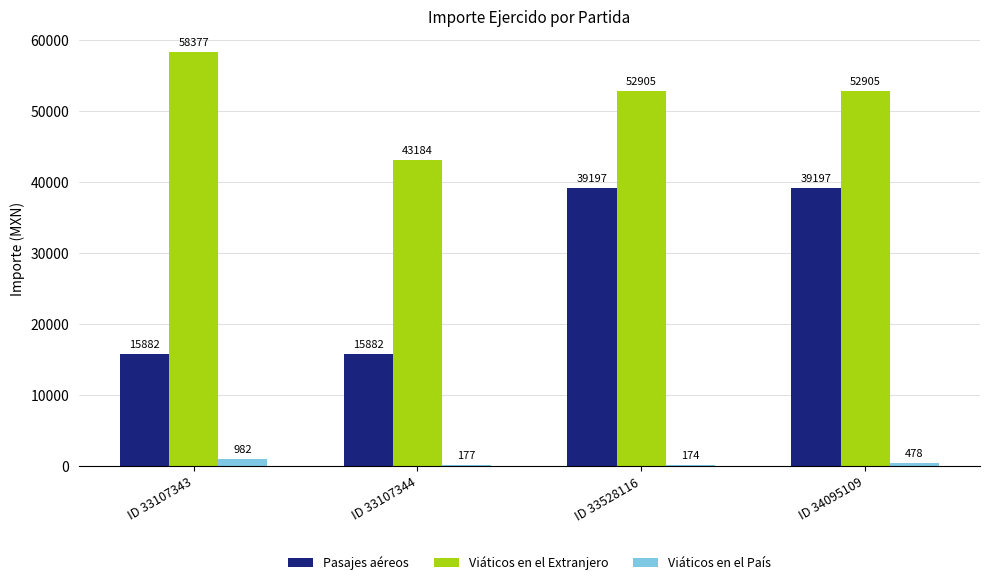

At which label does Viáticos en el Extranjero reach its peak?

ID 33107343